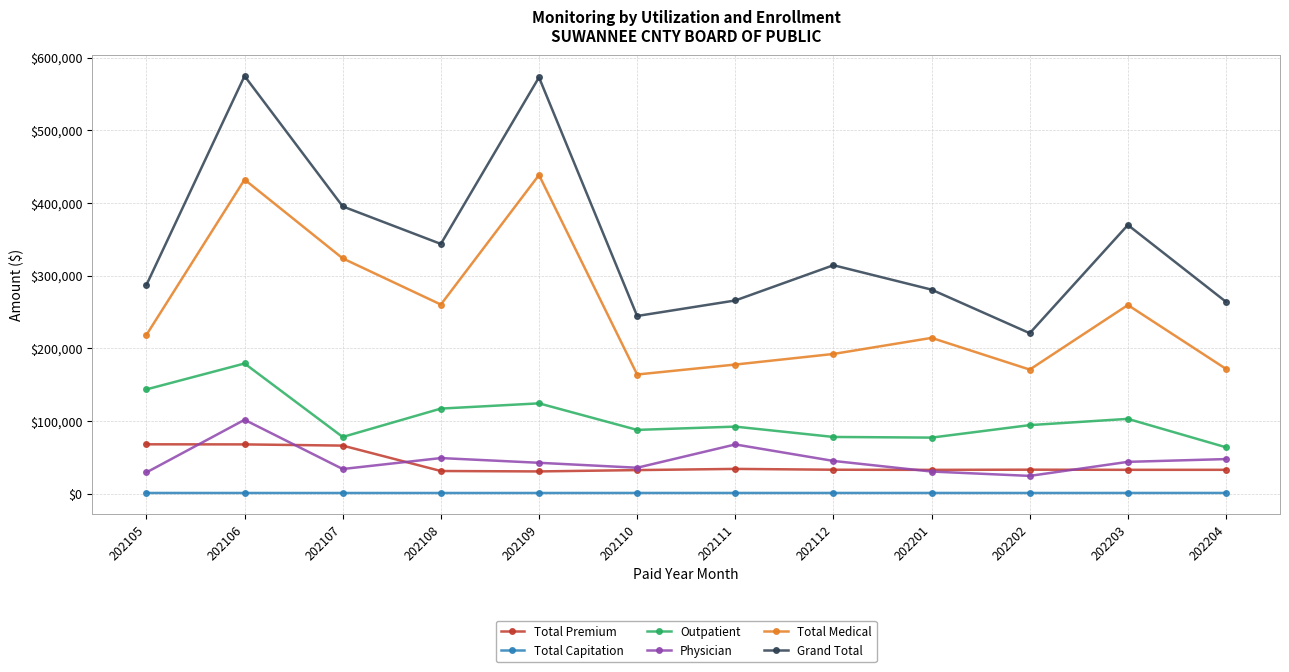

True or false: Outpatient has a value of 48724.3 at 202112.

False